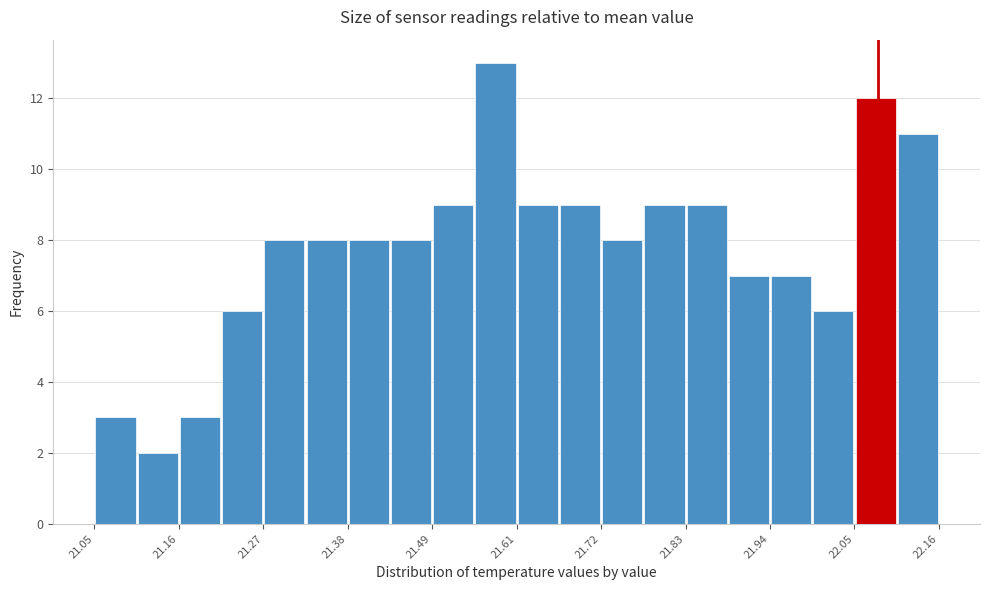

Read against the x-axis, roughly where is the centre of the tallest bar?

21.58